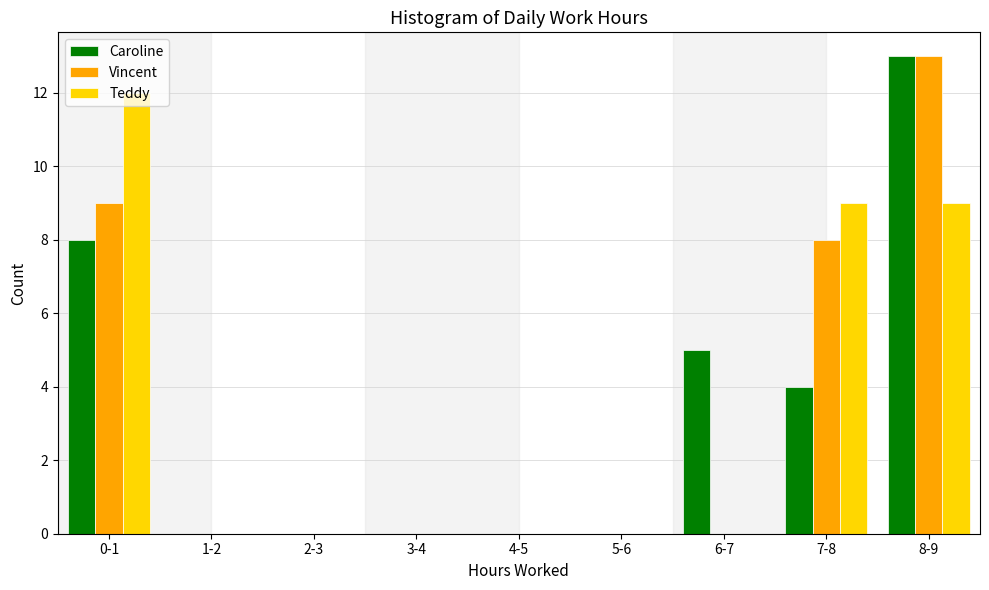

True or false: Caroline has a value of 13 at 8-9.

True